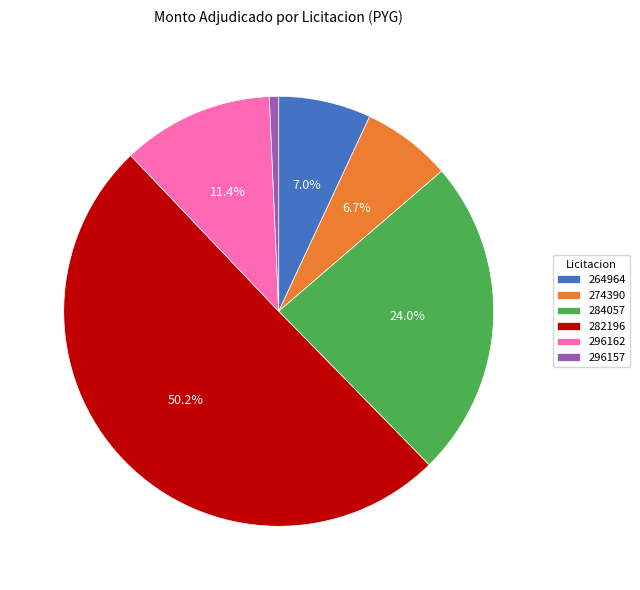

Is the sum of 282196 and 264964 greater than half?

Yes